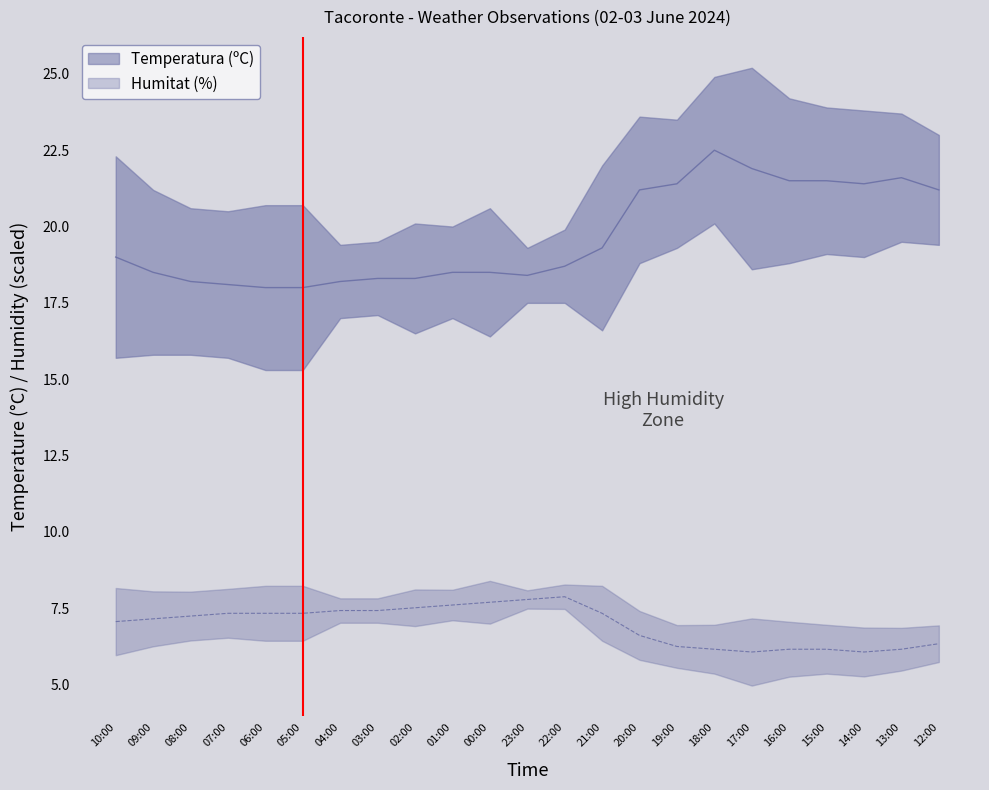

List the series in order of their overall mean, lowest first.

Humitat (%), Temperatura (ºC)